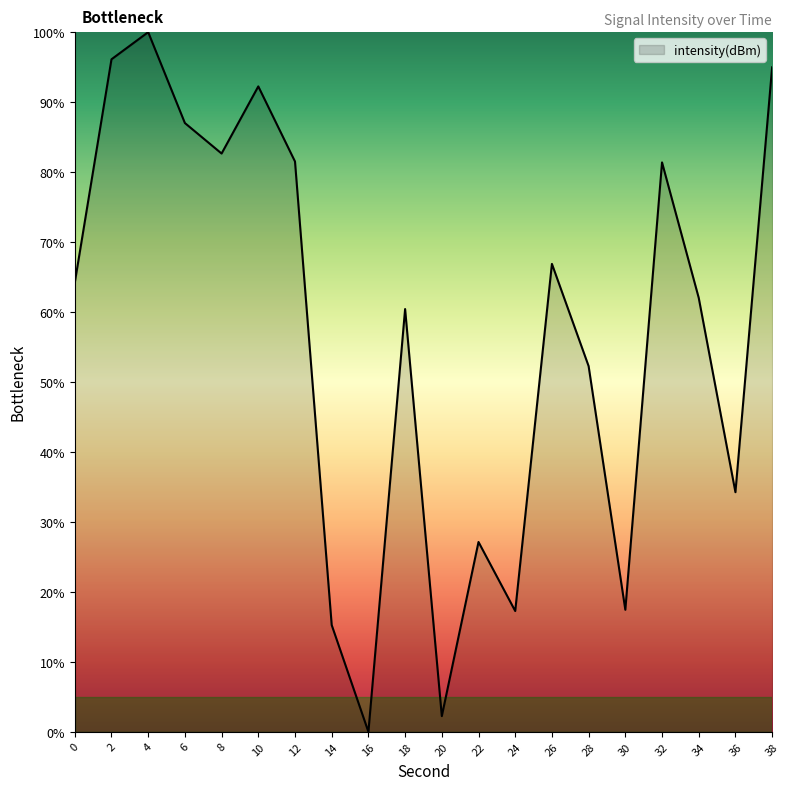

What is the difference between the maximum and minimum values?

100.0